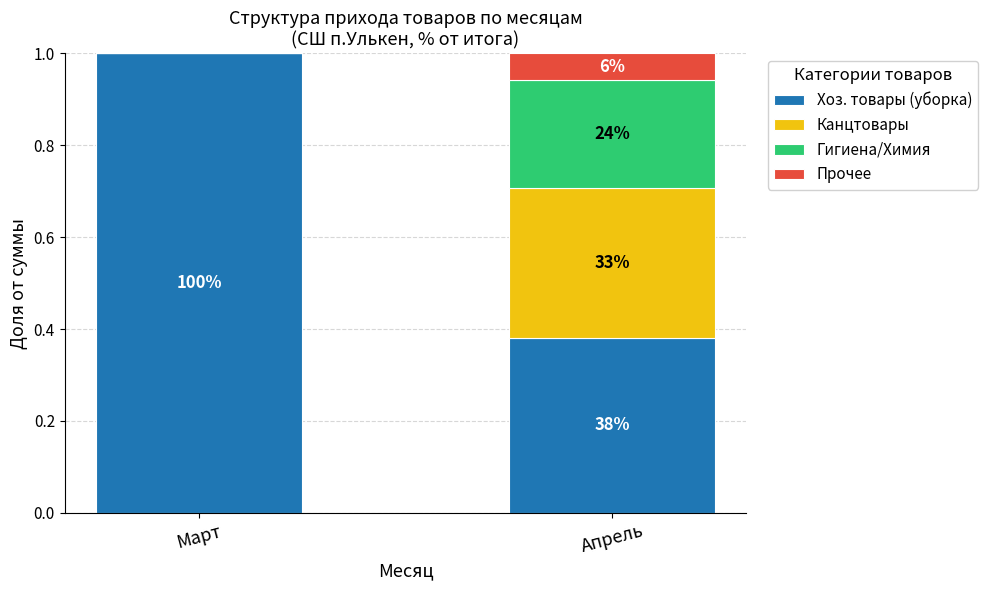

Which series changed the most between Март and Апрель?

Хоз. товары (уборка)